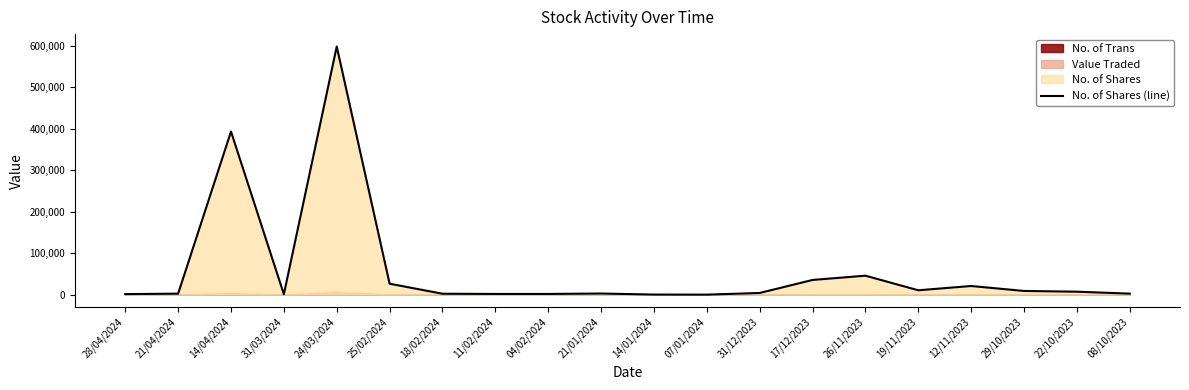

The value at 31/03/2024 is 1000. True or false?

True